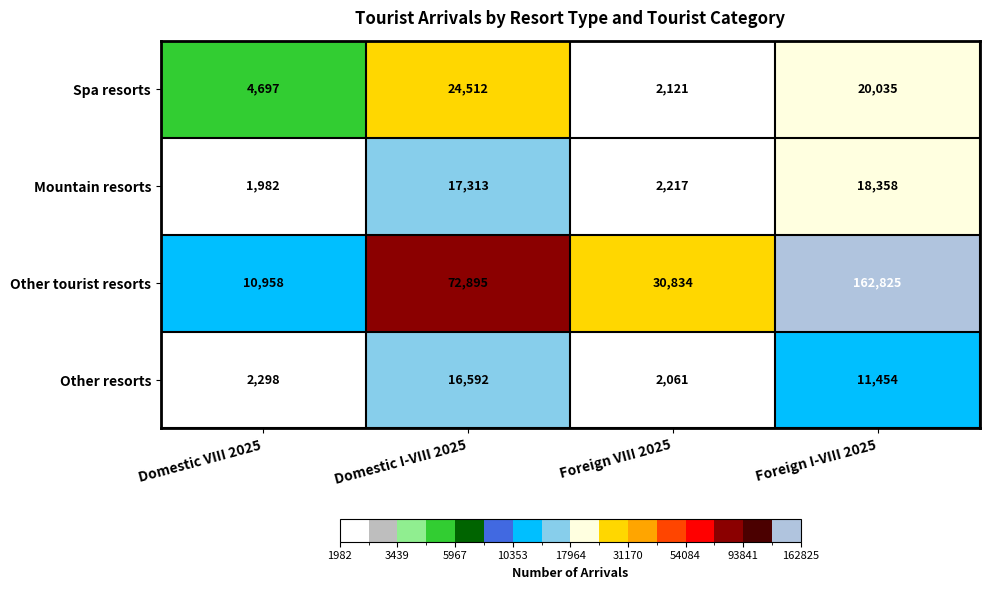

Which series has the largest total across all categories?

Other tourist resorts